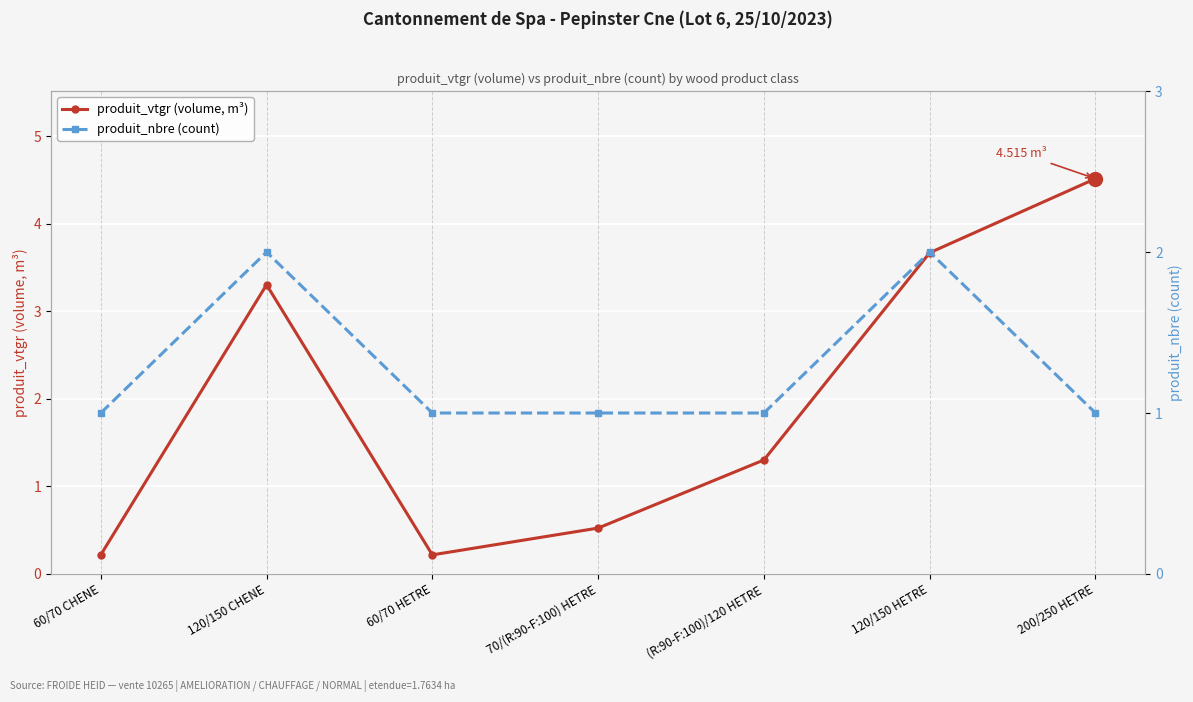

The produit_vtgr (volume, m³) series shows 4.5 at 200/250 HETRE. True or false?

True